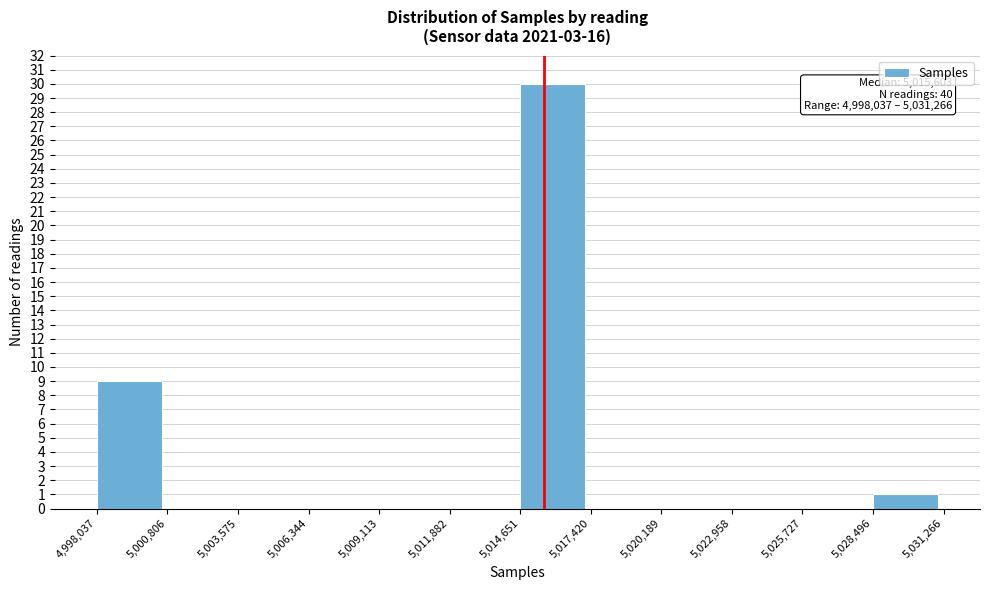

Which range on the x-axis has the tallest bar?

5,014,651 to 5,017,420